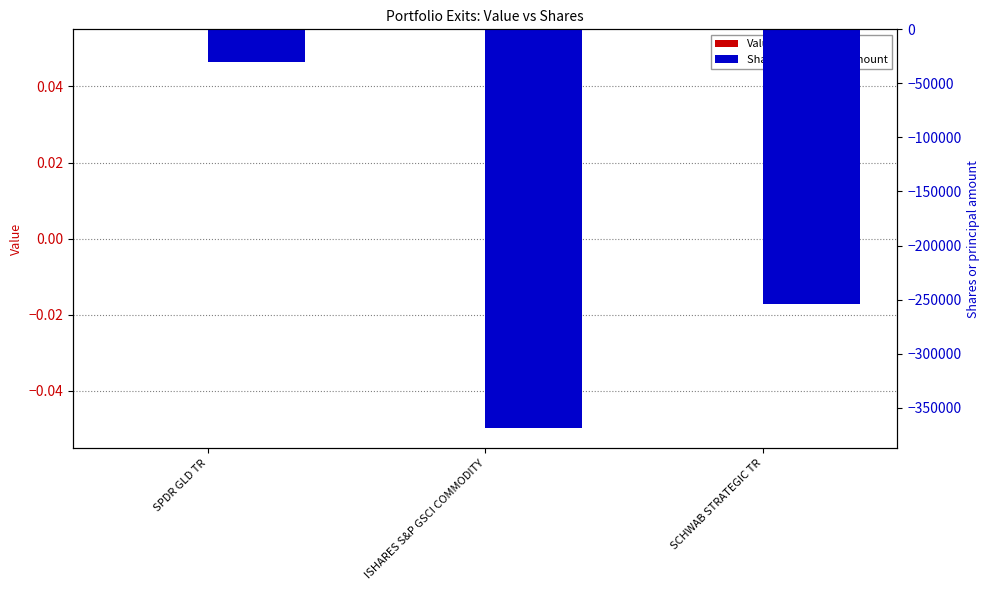

Rank the series by their maximum value, from lowest to highest.

Shares or principal amount, Value